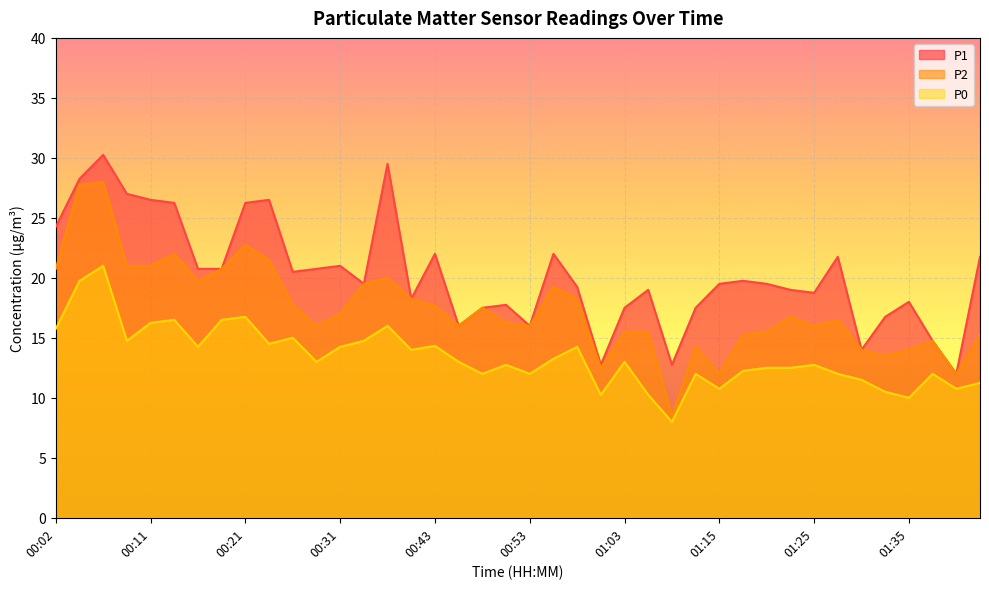

What is the average value of the P1 series?

20.3